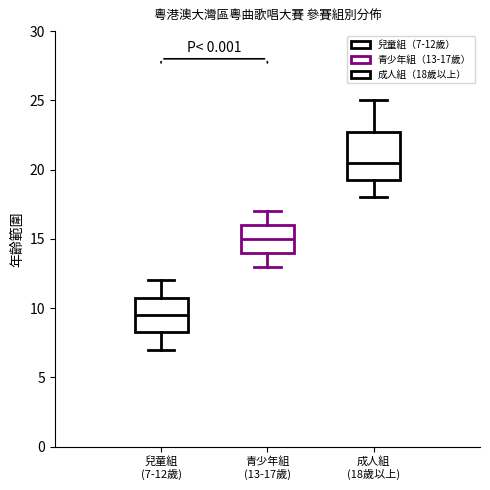

Reading left to right, transcribe this box plot: for each box, give where its median line is, the range the box spans, and where its two whiskers end, as read against the y-axis. The values are not printed on the chart, so give them approximately, as read against the axis.

兒童組 (7-12歲): median 9.5, box 8.5 to 11.0, whiskers 7.0 to 12.0
青少年組 (13-17歲): median 15.0, box 14.0 to 16.0, whiskers 13.0 to 17.0
成人組 (18歲以上): median 20.5, box 19.5 to 23.0, whiskers 18.0 to 25.0